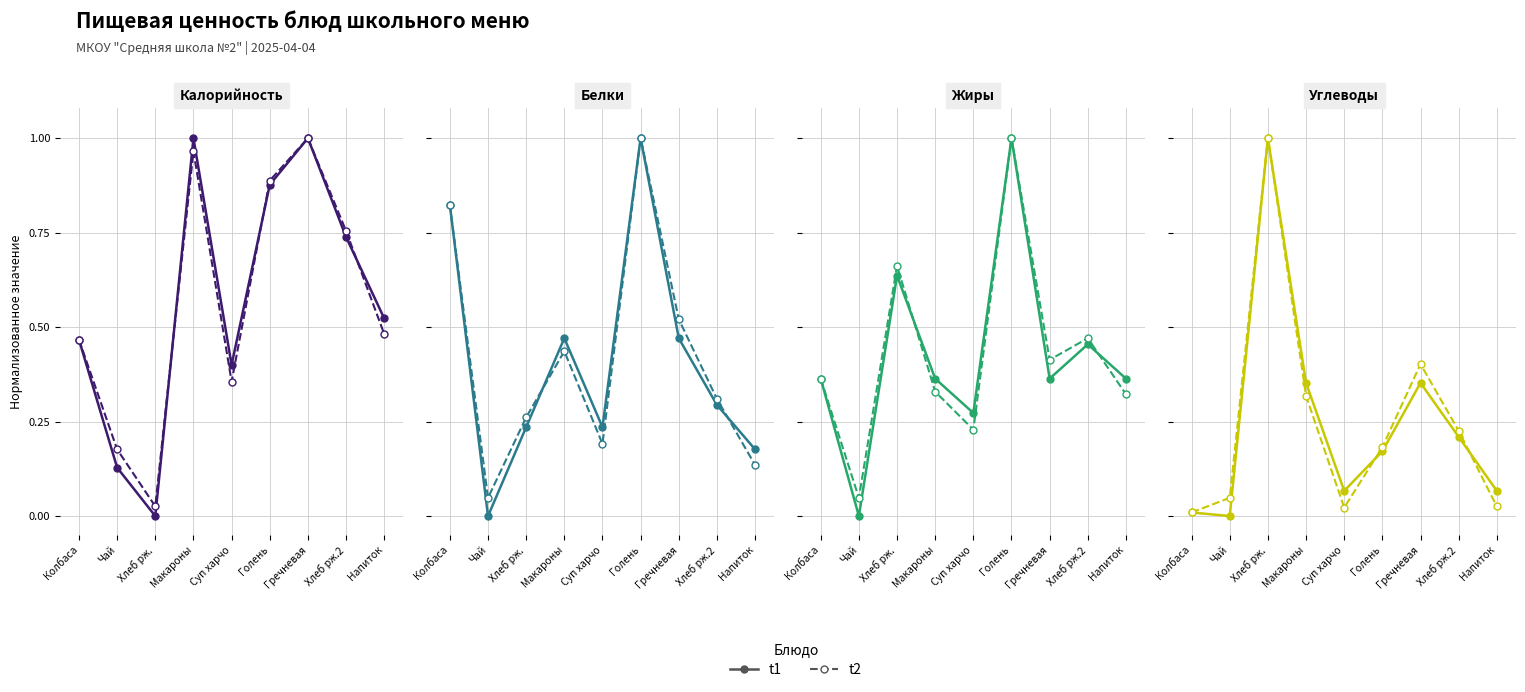

The value of t1 at Суп харчо is 0.0. True or false?

False